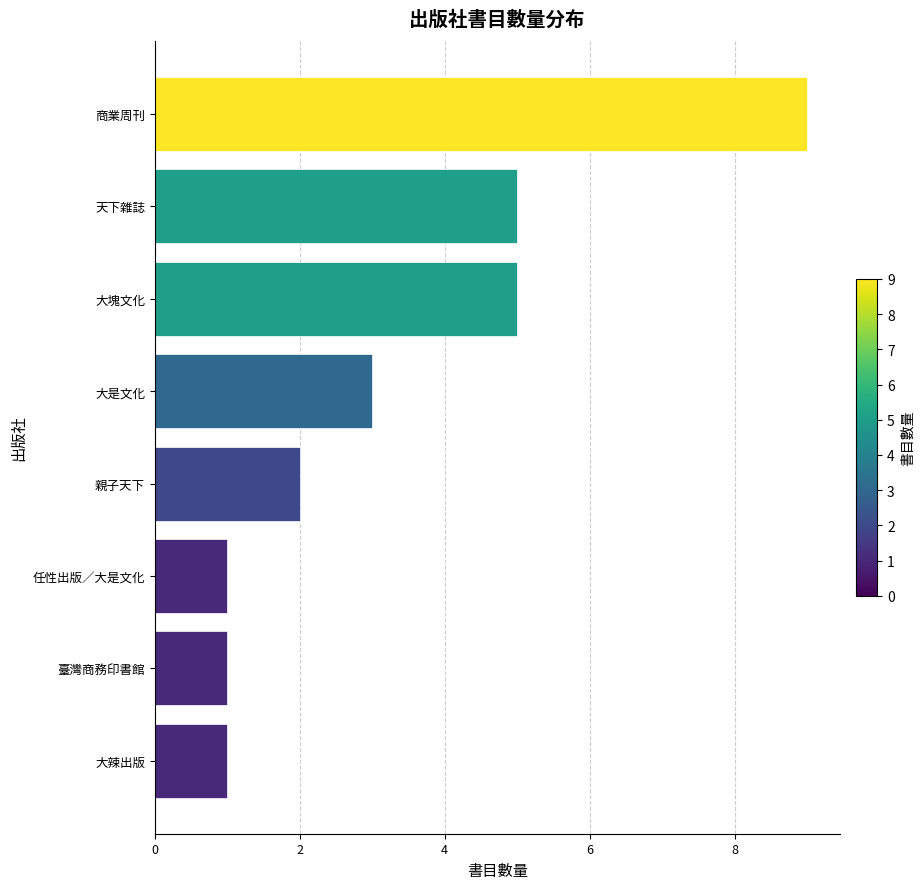

The chart shows a value of 9 at 商業周刊. True or false?

True